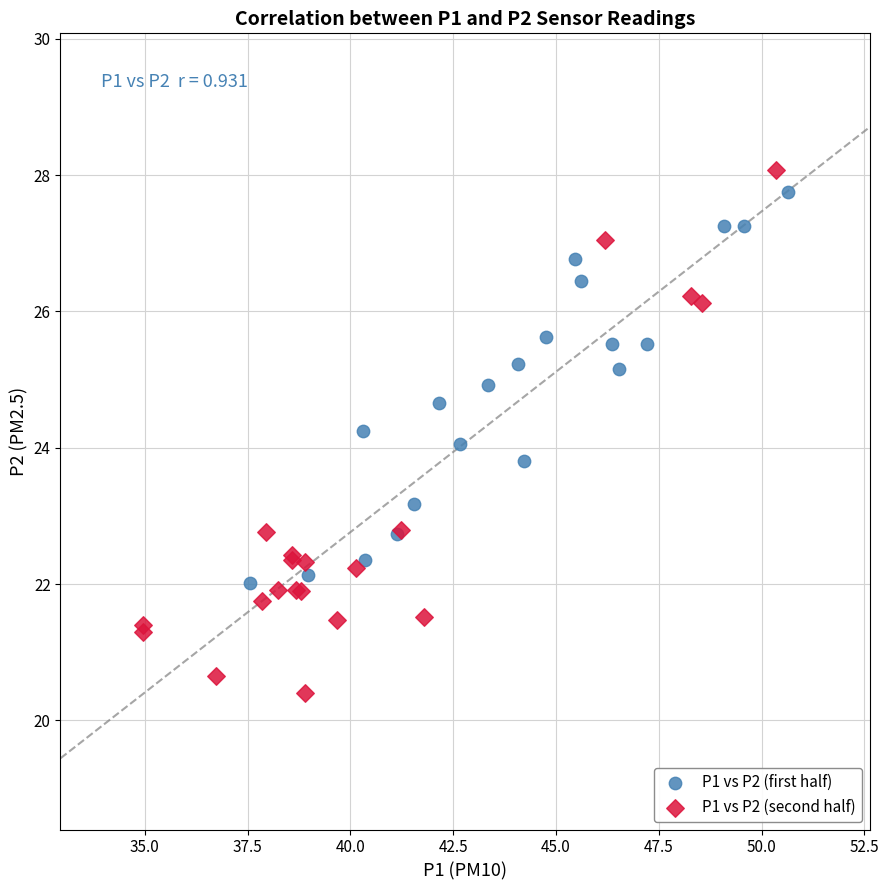

Which series contains the lowest Y value?

P1 vs P2 (second half)